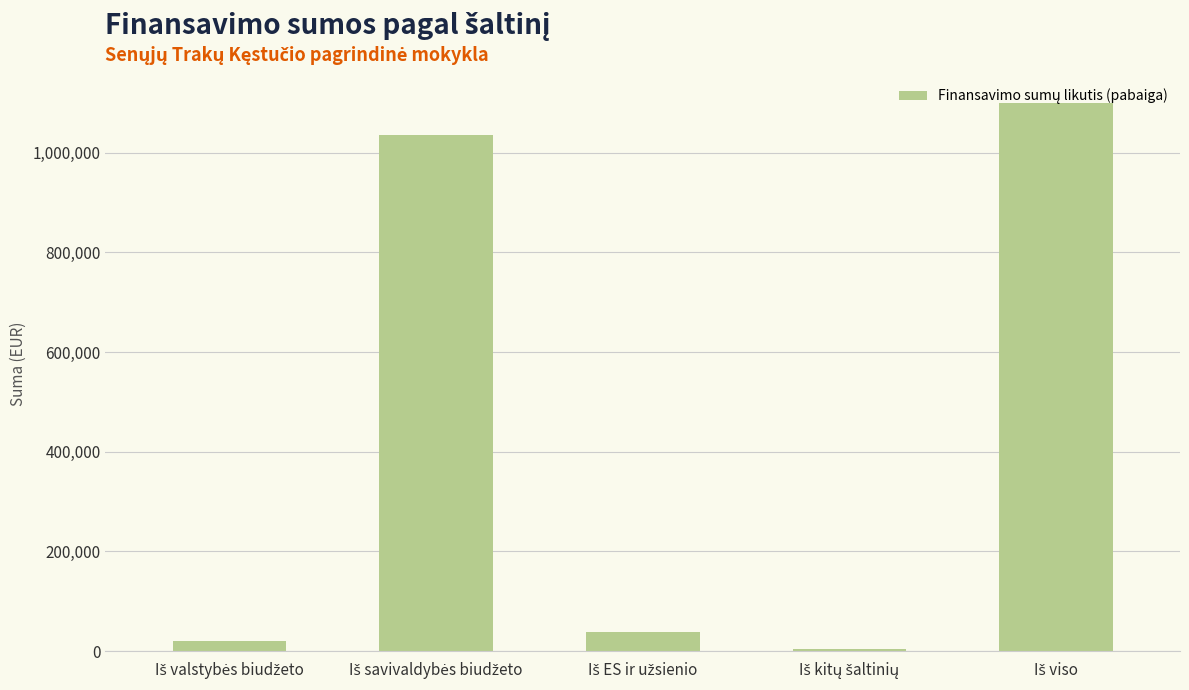

What is the difference between the second highest and minimum values?

1031898.9